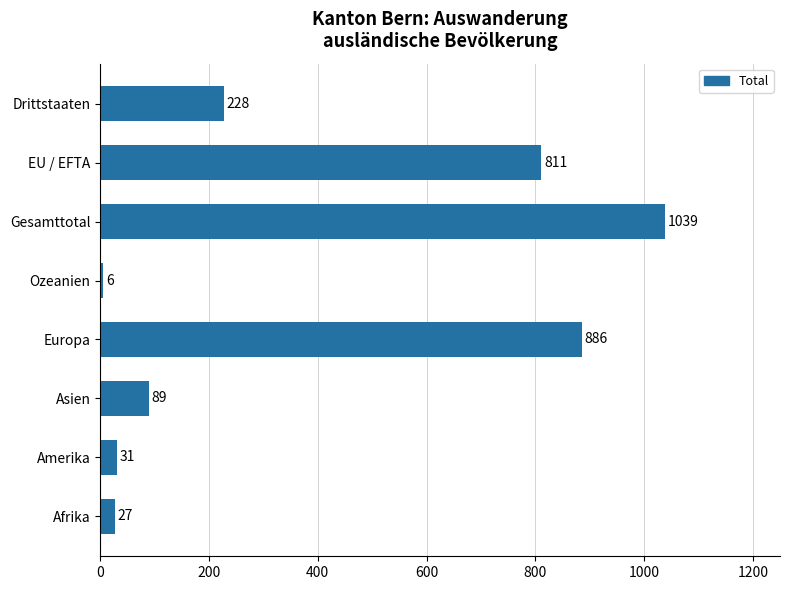

Is it true that the value at Amerika is 31?

True